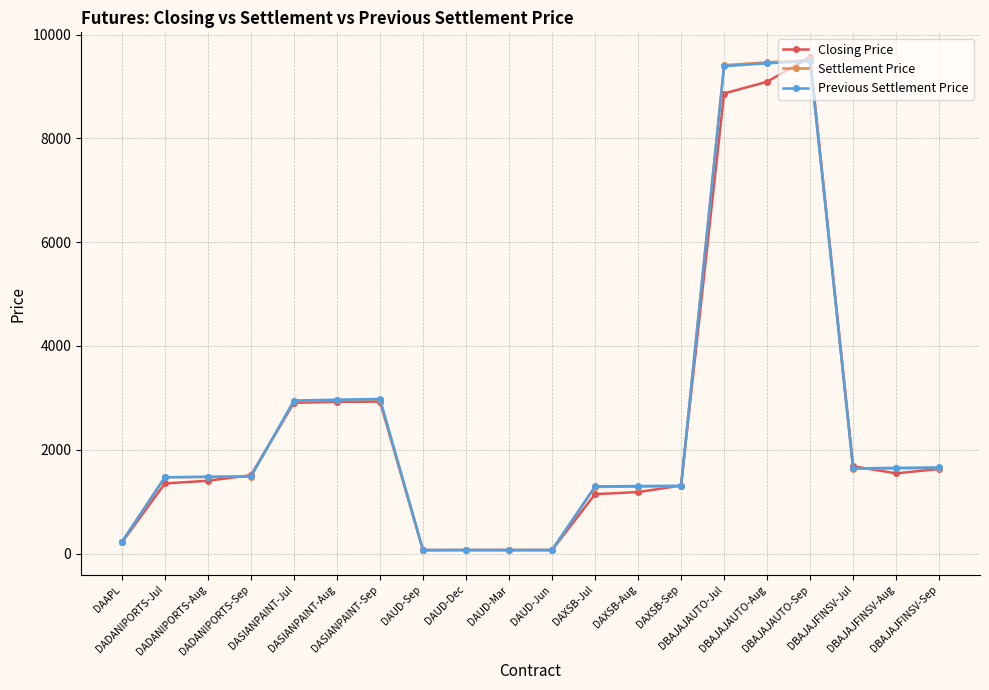

What is the spread (max minus min) of values at DBAJAJAUTO-Jul?

546.4